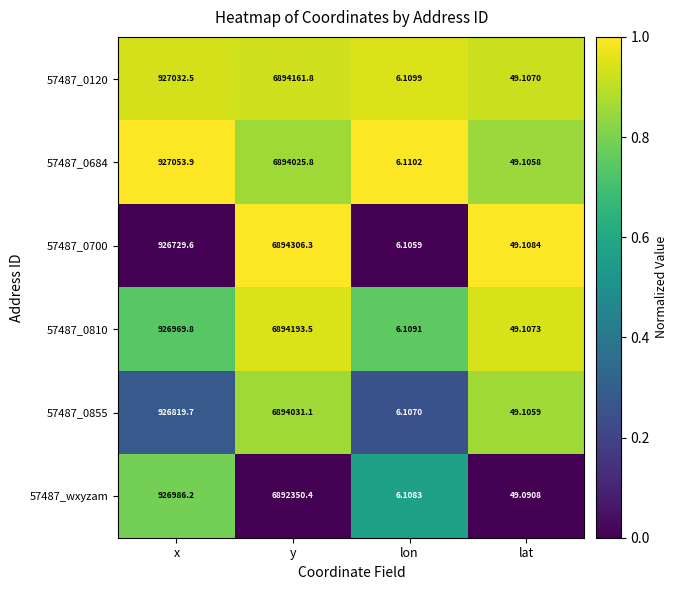

What is the greatest value displayed?

6894306.3